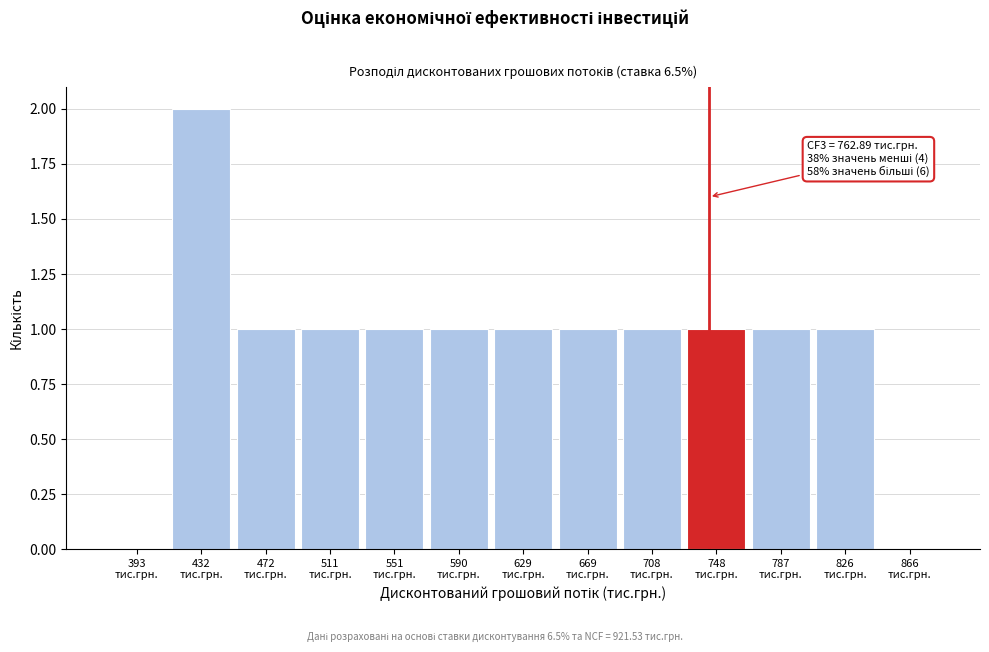

What is the sum of all values?

12